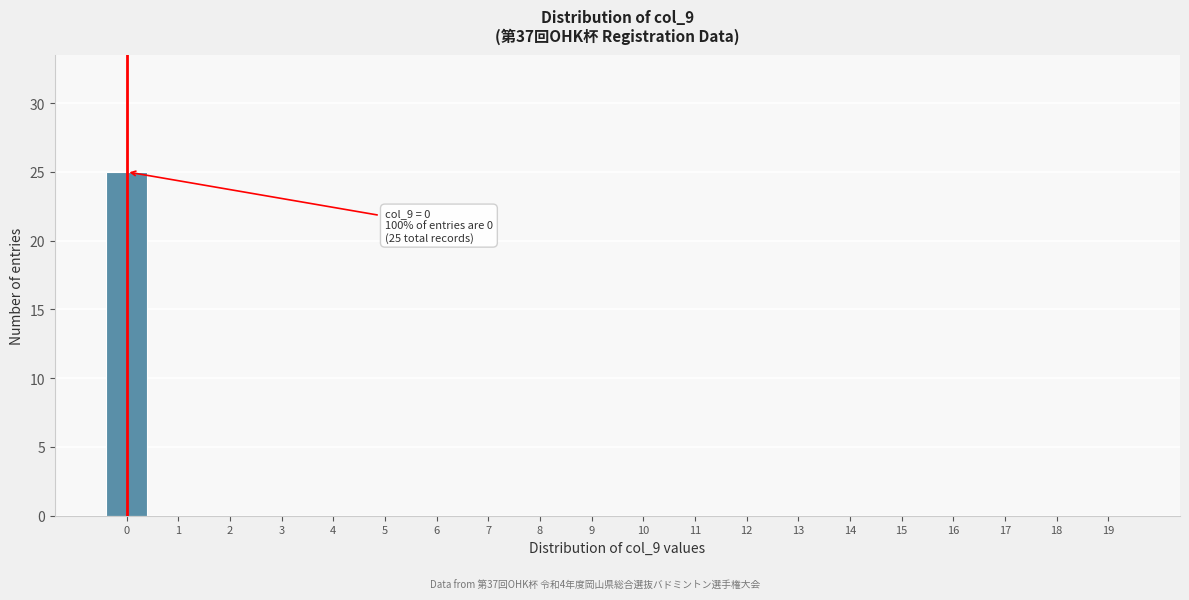

Reading left to right, list all the values displayed in this chart.

0=25	1=0	2=0	3=0	4=0	5=0	6=0	7=0	8=0	9=0	10=0	11=0	12=0	13=0	14=0	15=0	16=0	17=0	18=0	19=0